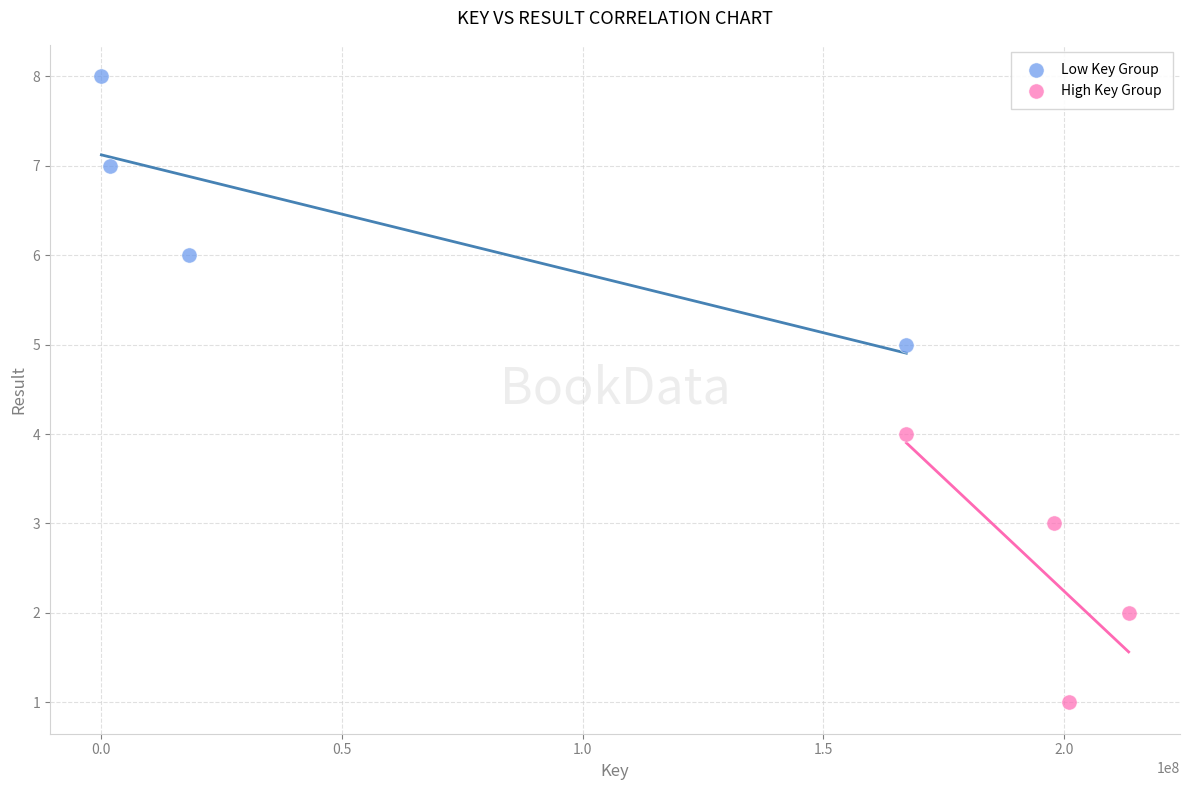

Which series contains the lowest Y value?

High Key Group